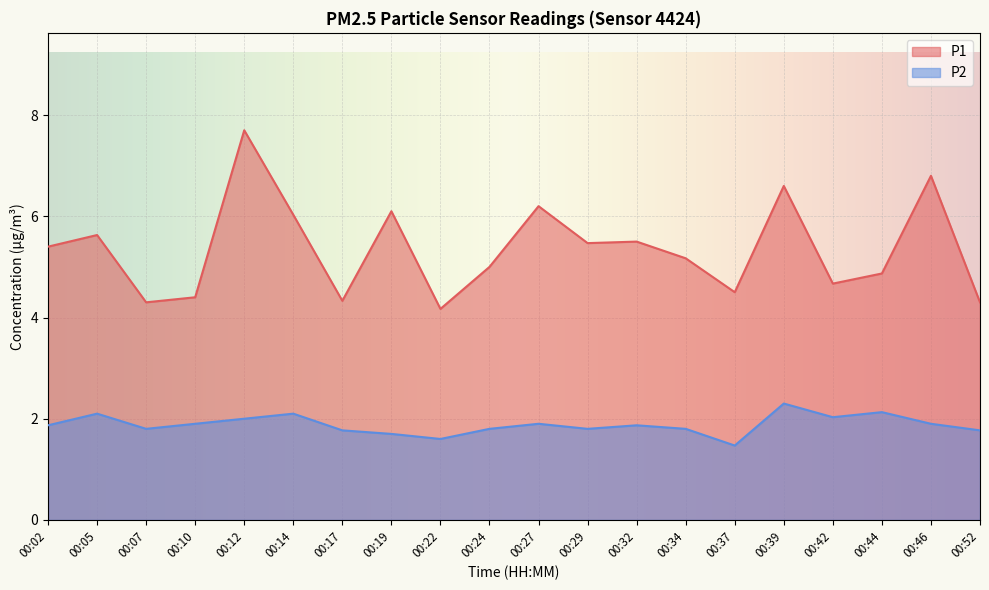

Reading left to right, list all the values displayed in this chart.

P1: 5.4	5.6	4.3	4.4	7.7	6.0	4.3	6.1	4.2	5.0	6.2	5.5	5.5	5.2	4.5	6.6	4.7	4.9	6.8	4.3
P2: 1.9	2.1	1.8	1.9	2.0	2.1	1.8	1.7	1.6	1.8	1.9	1.8	1.9	1.8	1.5	2.3	2.0	2.1	1.9	1.8